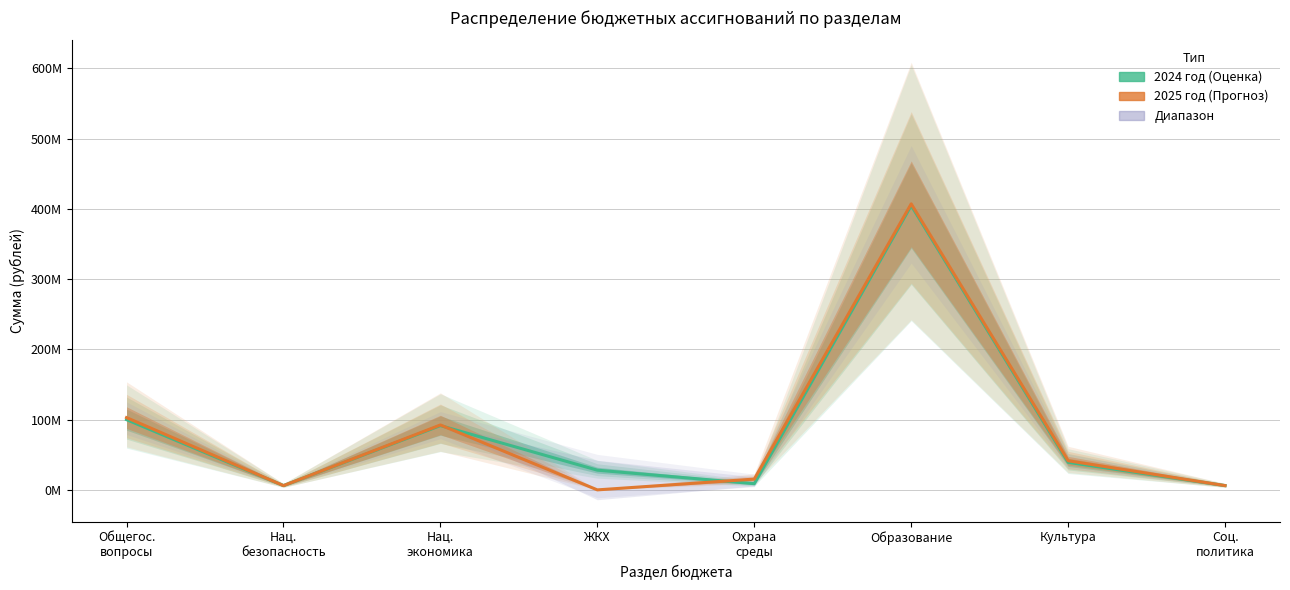

At which label does 2024 год reach its minimum?

Нац.
безопасность